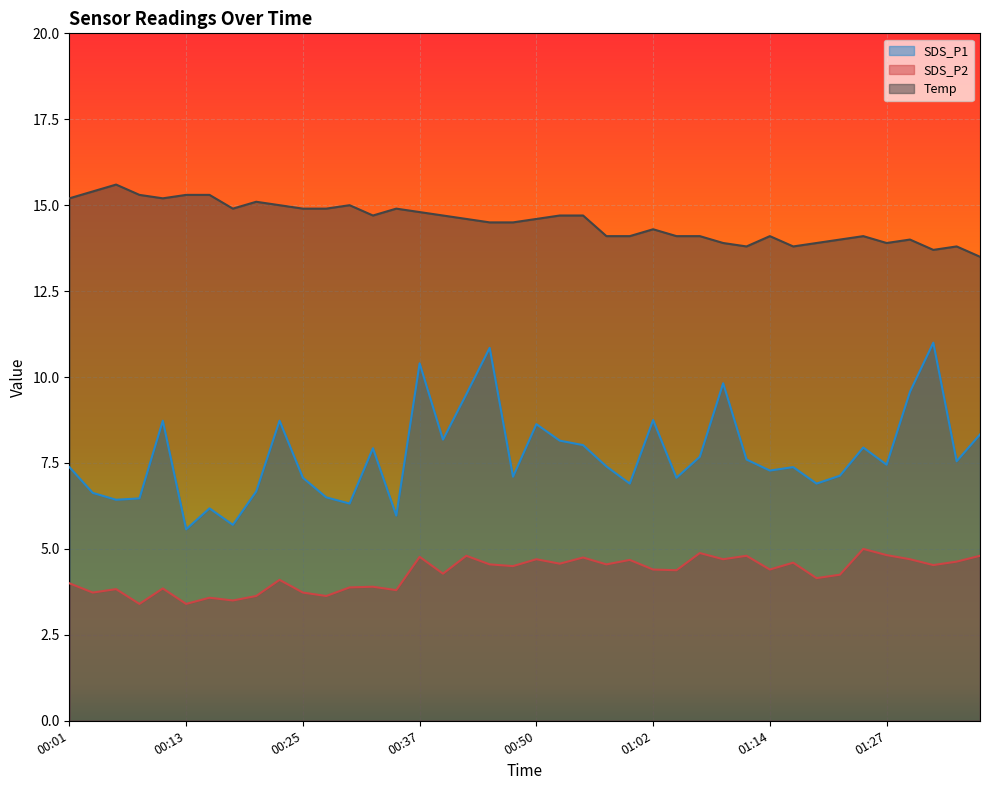

What is the smallest value displayed?

3.4